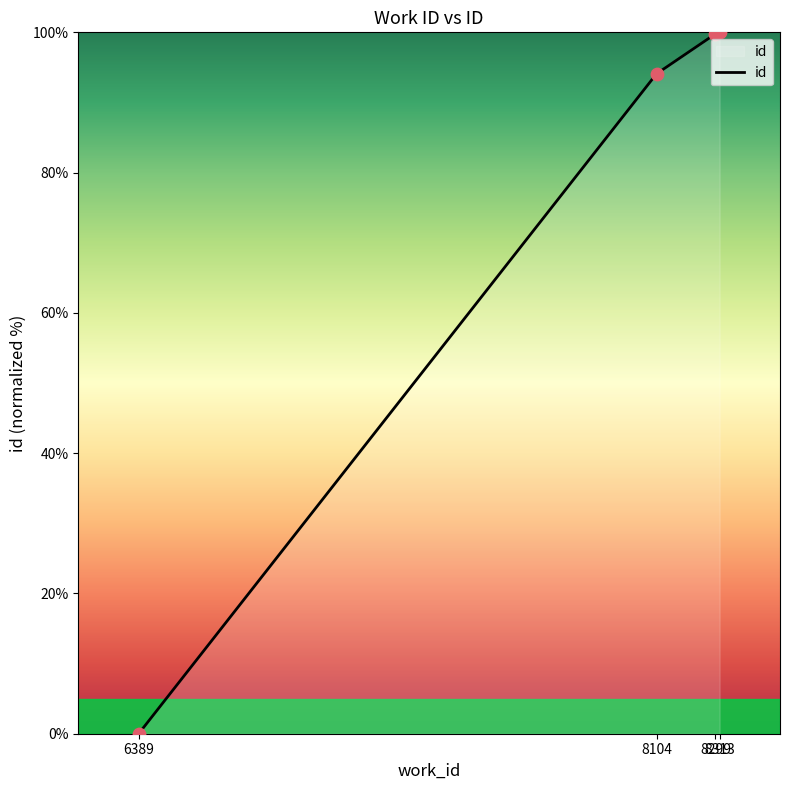

Which has a higher value, 6389 or 8299?

8299